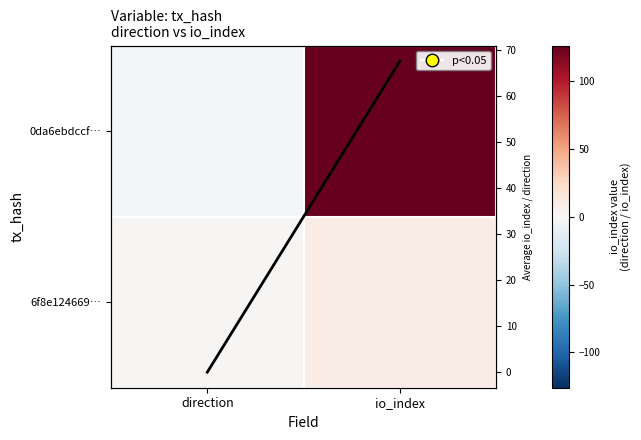

The Mean io_index series shows 90.7 at io_index. True or false?

False